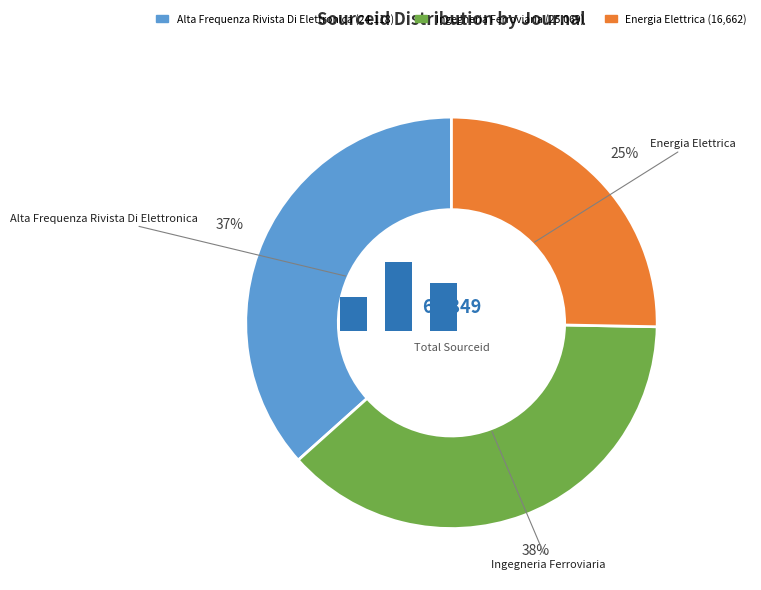

To the nearest percent, what is the difference between the largest and smallest slice percentages?

13%